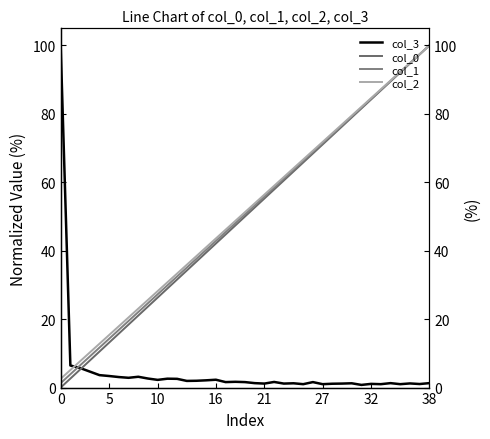

The value of col_3 at 19 is 1.6. True or false?

True